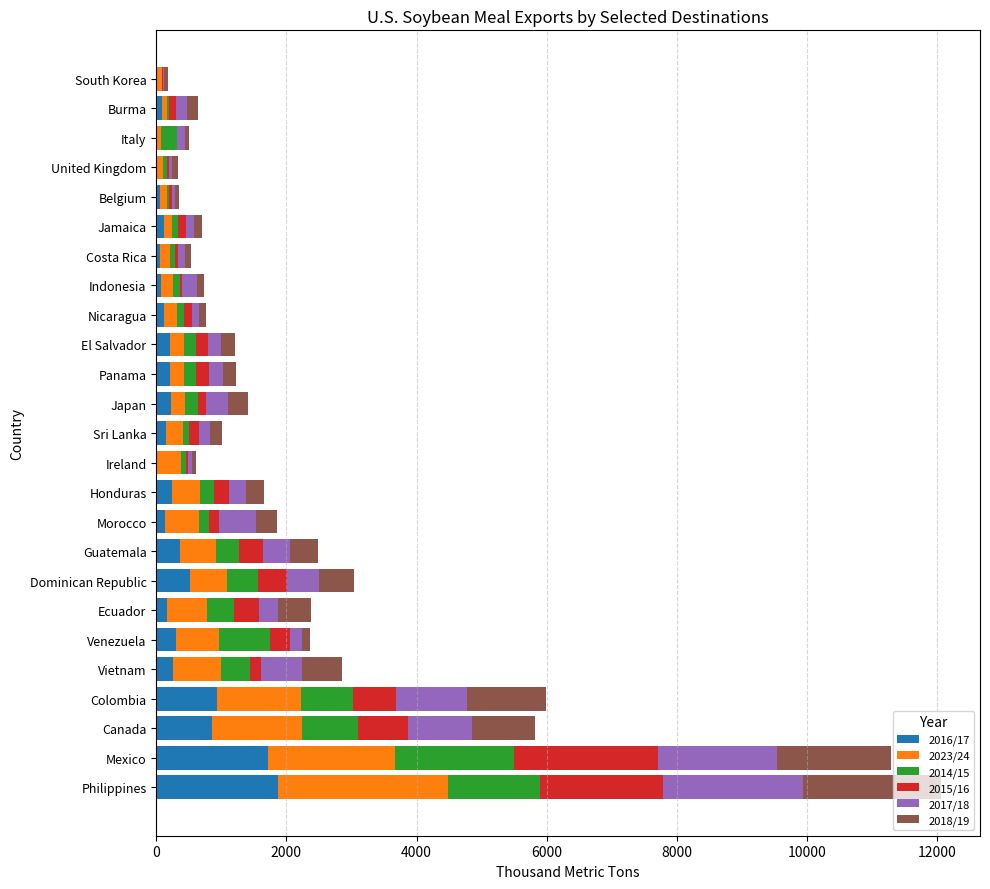

What is the maximum value for 2016/17?

1875.3